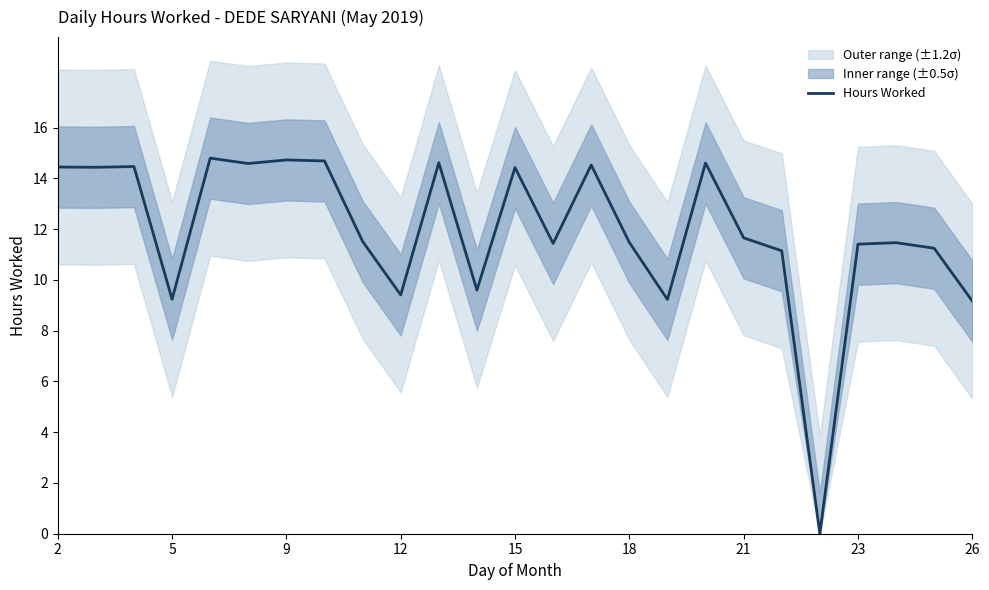

The Hours Worked series shows 25.9 at 15. True or false?

False